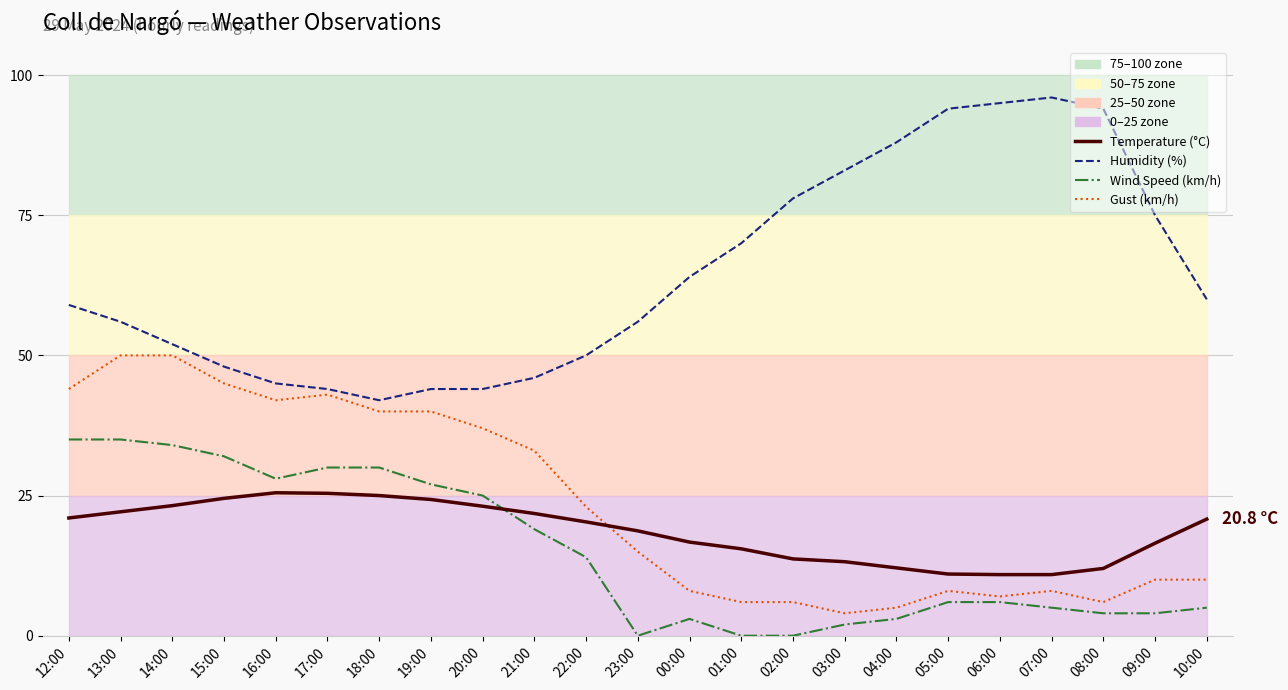

Which label corresponds to the smallest value in the chart?

23:00